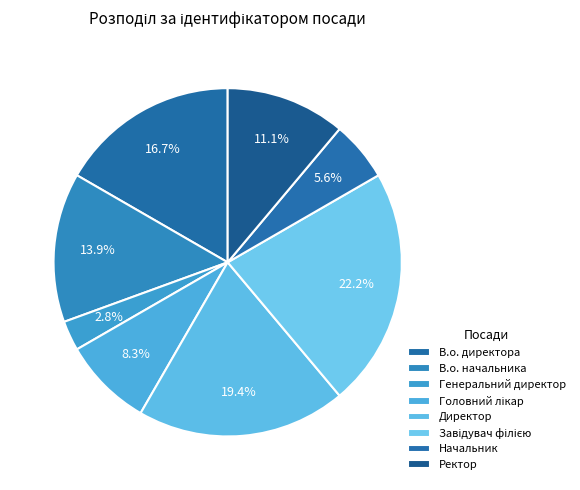

Is Генеральний директор the majority of the pie?

No